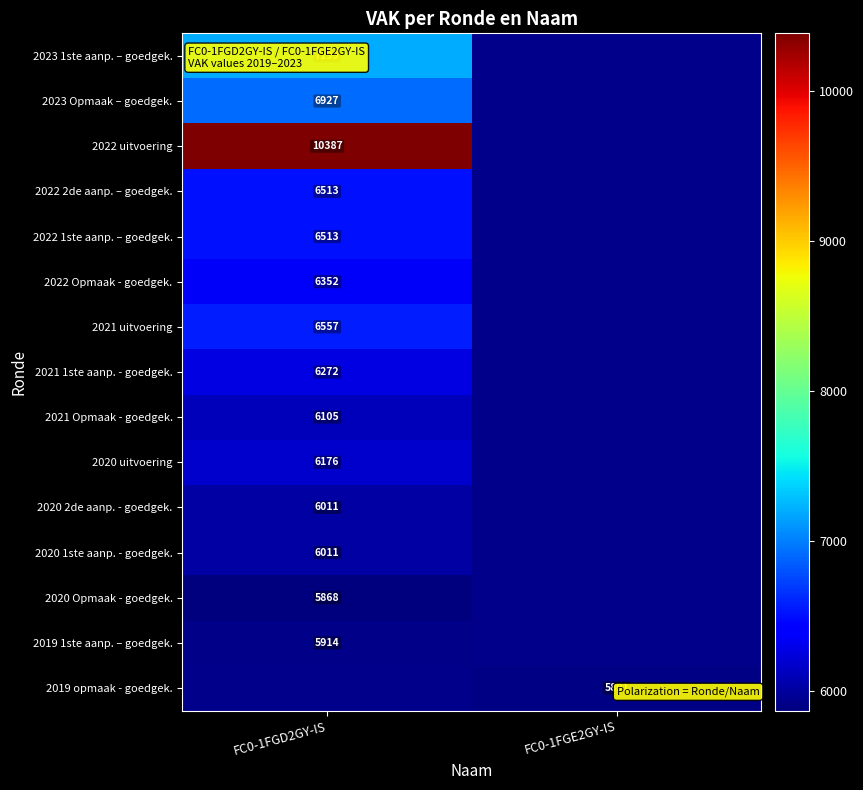

Count the number of data series in this chart.

15